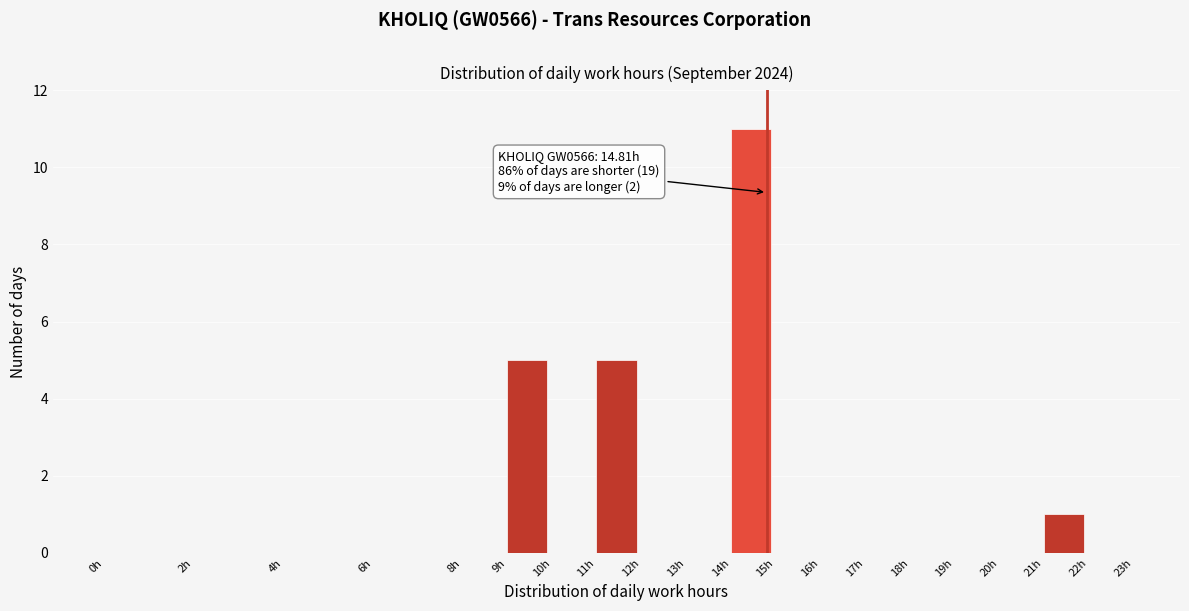

Over which range of the x-axis is the bar tallest?

14 to 15